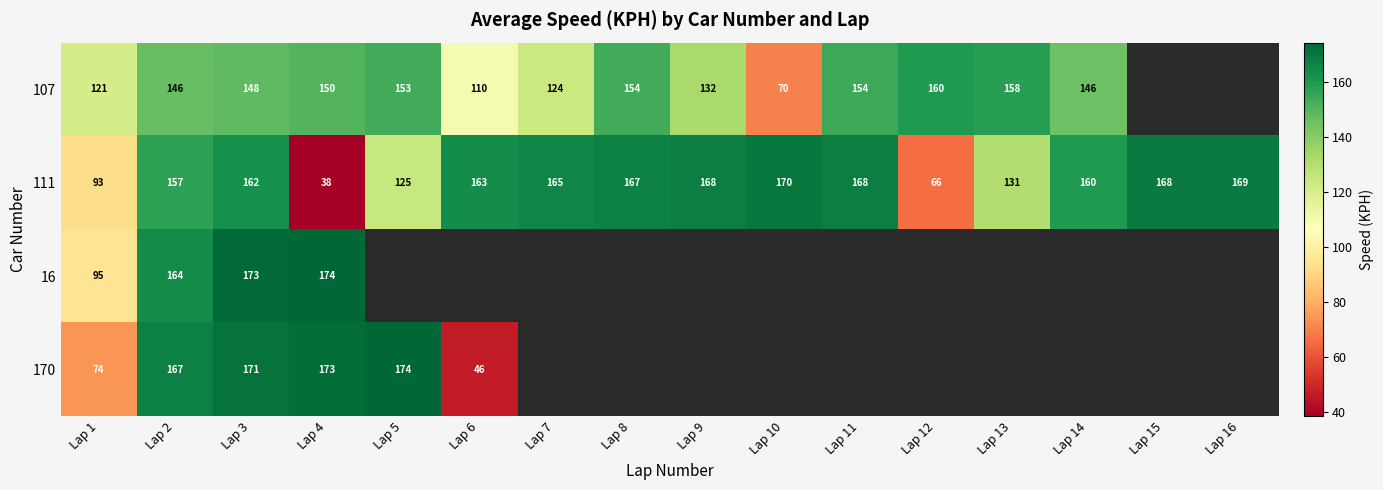

The value of 107 at Lap 12 is 253.7. True or false?

False